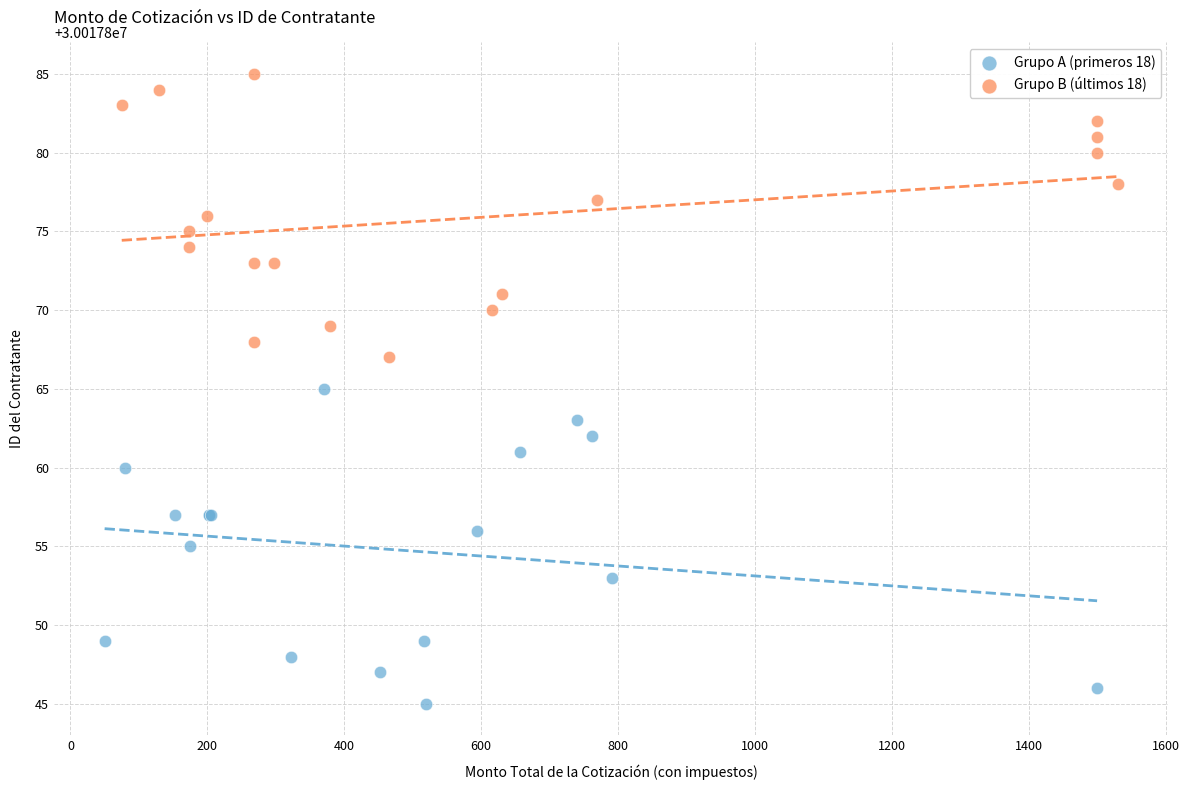

Which series contains the highest Y value?

Grupo B (últimos 18)